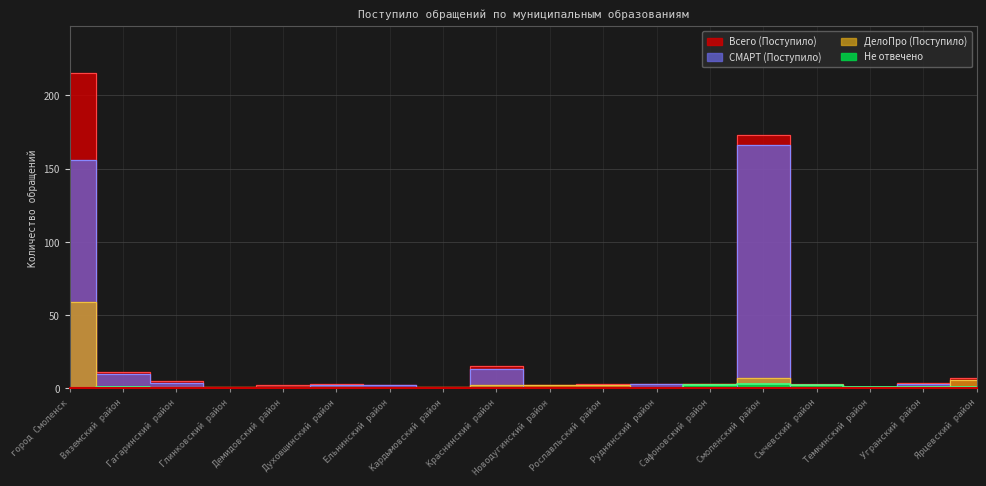

Where is the first local minimum for Всего (Поступило)?

Глинковский район